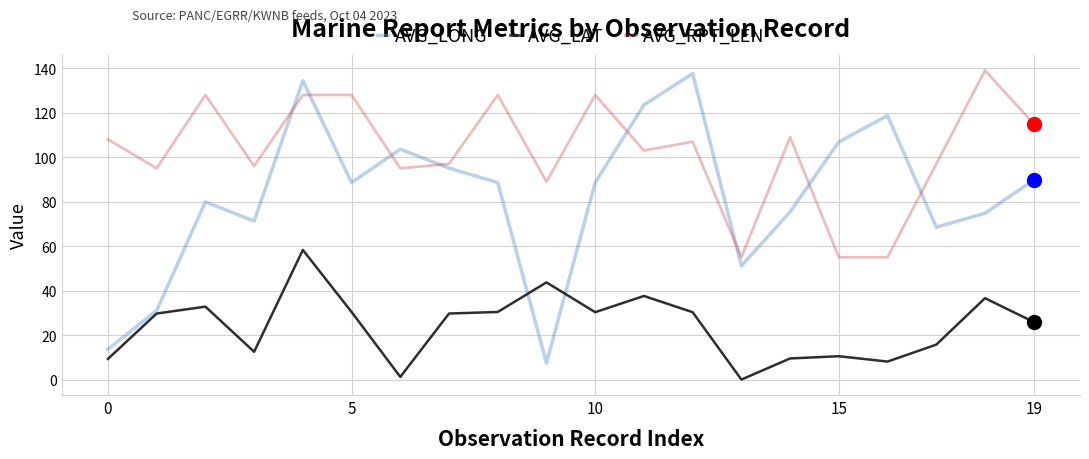

What is the difference between the maximum and second lowest values in the AVG_LAT series?

57.1